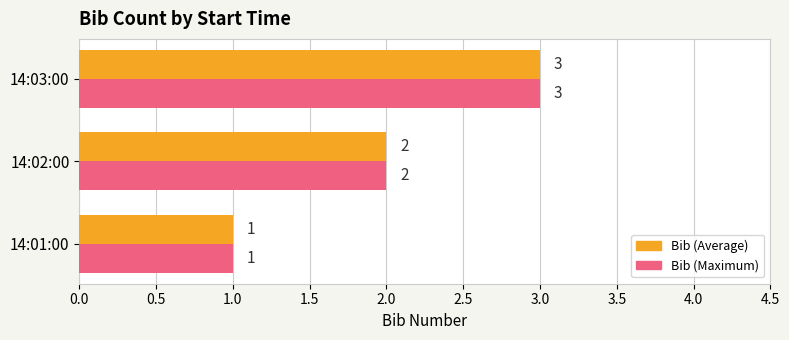

At which label is Bib (Maximum) closest to 2?

14:02:00